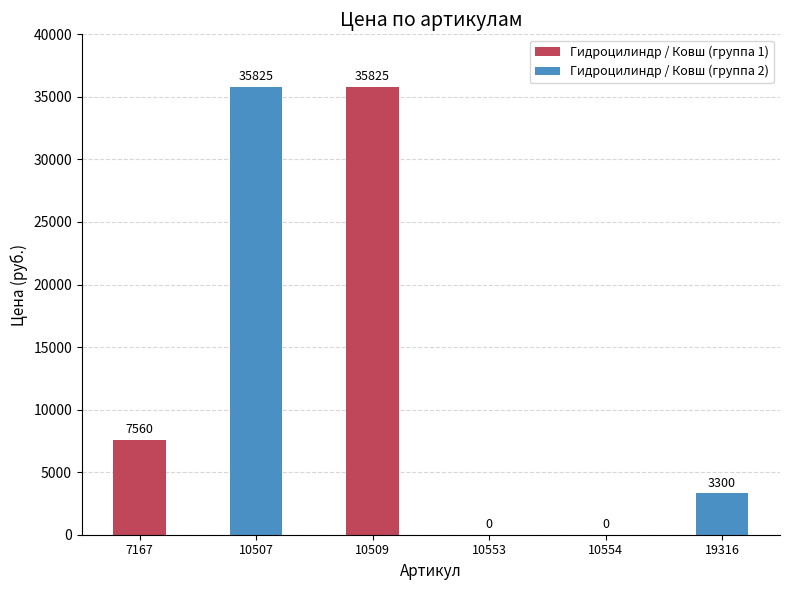

What is the greatest value displayed?

35825